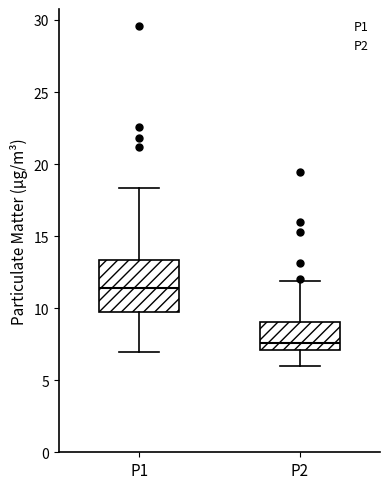

Reading left to right, read every box against the y-axis: the position of its median line, the range the box covers, and the ends of its whiskers. The values are not printed on the chart, so give them approximately, as read against the axis.

P1: median 11.5, box 9.5 to 13.5, whiskers 7.0 to 18.5
P2: median 7.5, box 7.0 to 9.0, whiskers 6.0 to 12.0